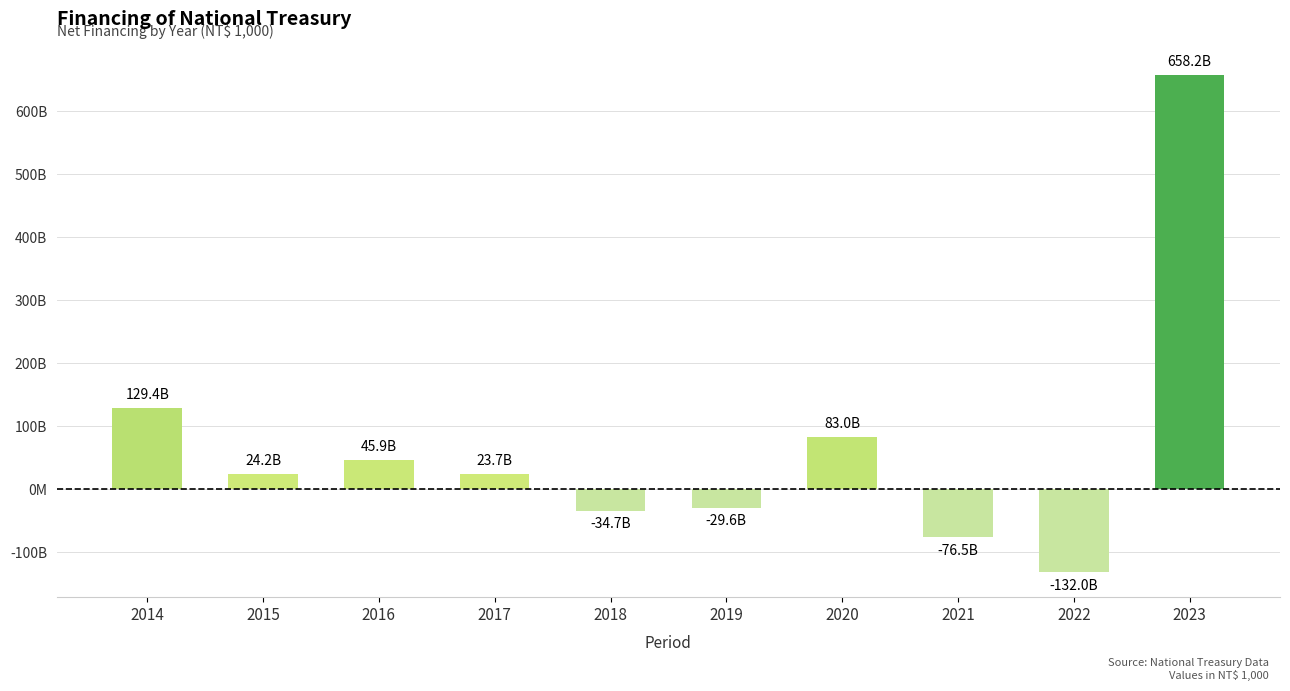

Reading left to right, extract all data points from this chart.

129407240	24235905	45889388	23693632	-34703410	-29630855	82950208	-76497477	-132000000	658181619